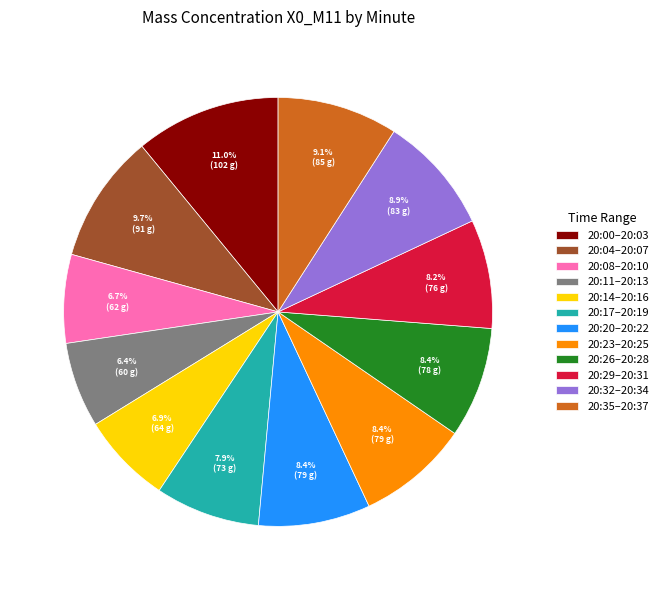

Is 20:14–20:16 the majority of the pie?

No